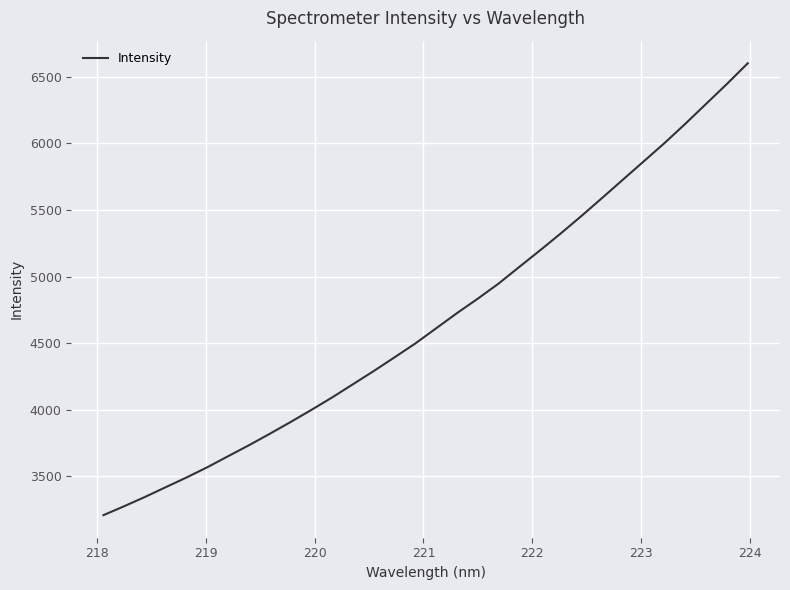

Reading left to right, extract all data points from this chart.

3209.3	3276.5	3346.1	3419.6	3492.5	3569.5	3652.3	3734.5	3820.5	3908.7	3999.6	4093.3	4192.4	4291.5	4394.3	4498.4	4612.1	4725.6	4834.0	4947.2	5072.6	5196.9	5324.4	5456.0	5591.9	5729.1	5866.0	6003.2	6147.9	6297.1	6446.3	6600.8